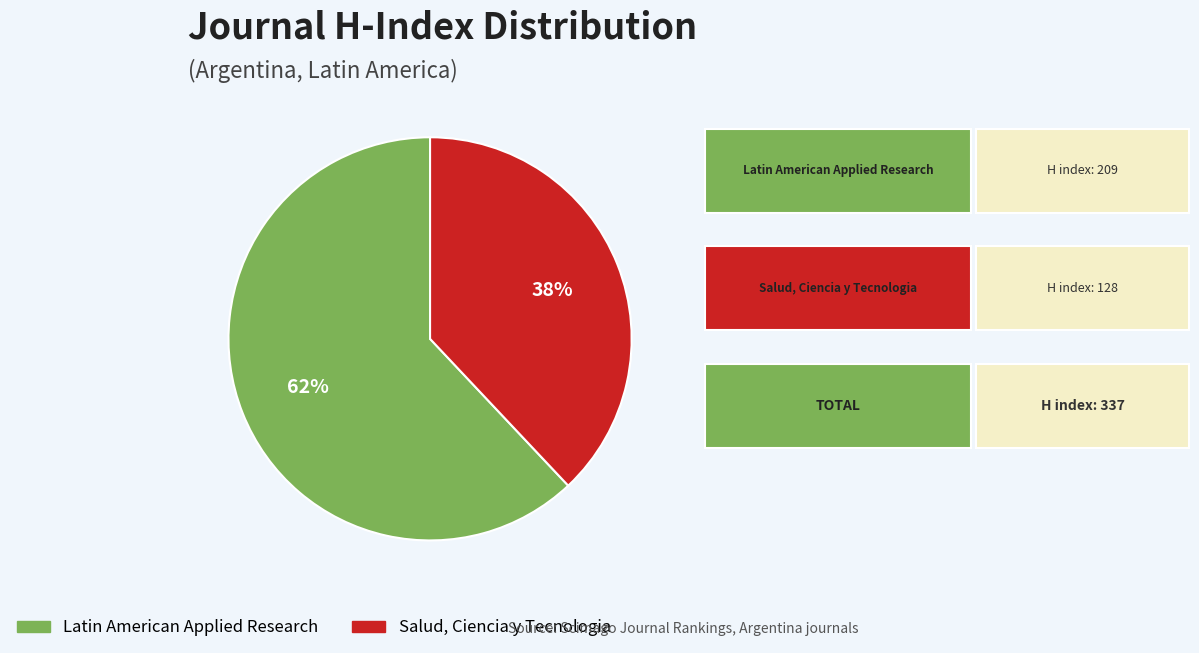

To the nearest percent, what percentage of the pie is Salud, Ciencia y Tecnologia?

38%